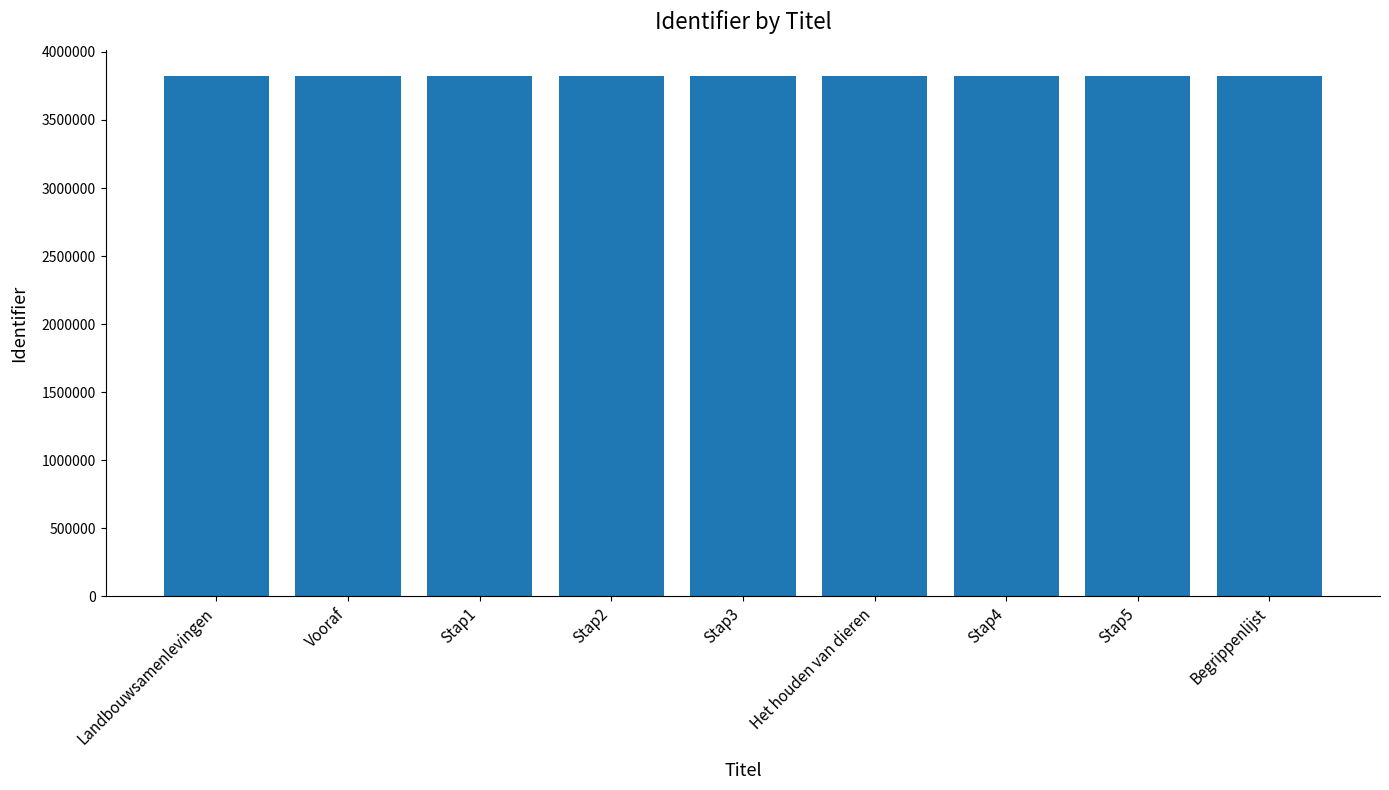

Are the bars grouped side by side (vs. stacked)?

No